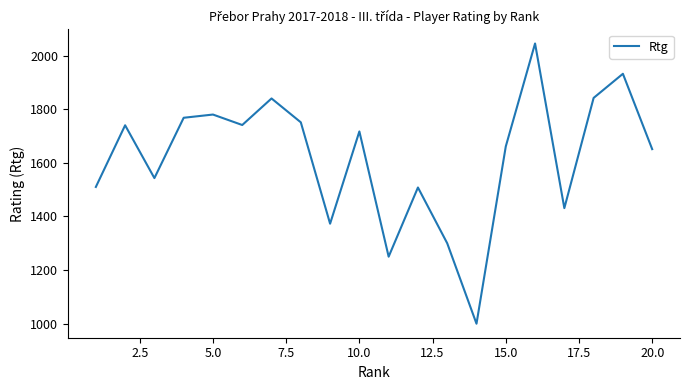

What is the smallest value displayed?

1000